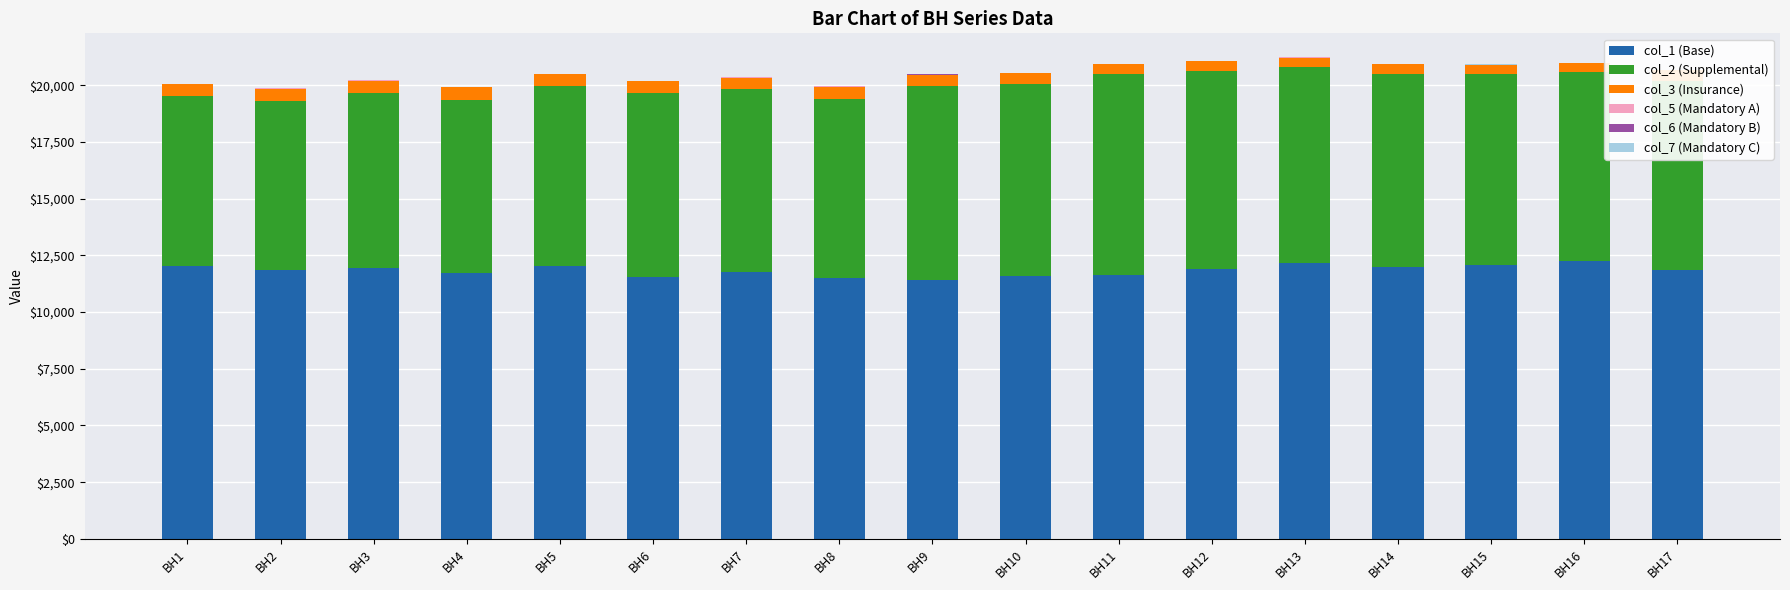

The value of col_1 (Base) at BH17 is 18142.0. True or false?

False